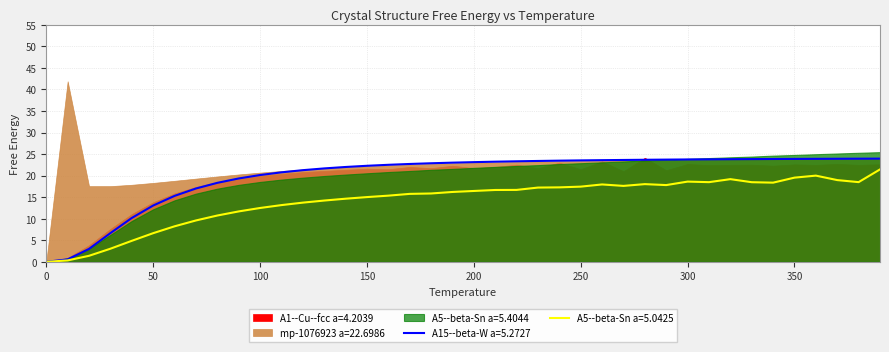

True or false: A5--beta-Sn a=5.4044 has more than 1 points higher than both neighbors.

False